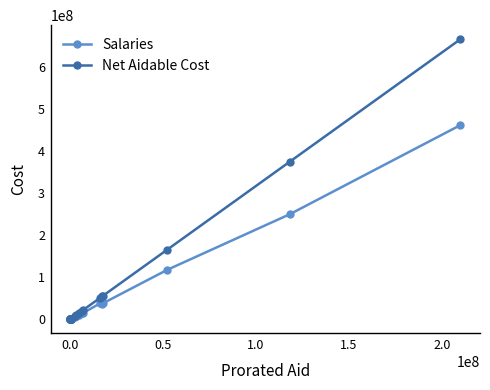

Count the number of data series in this chart.

2